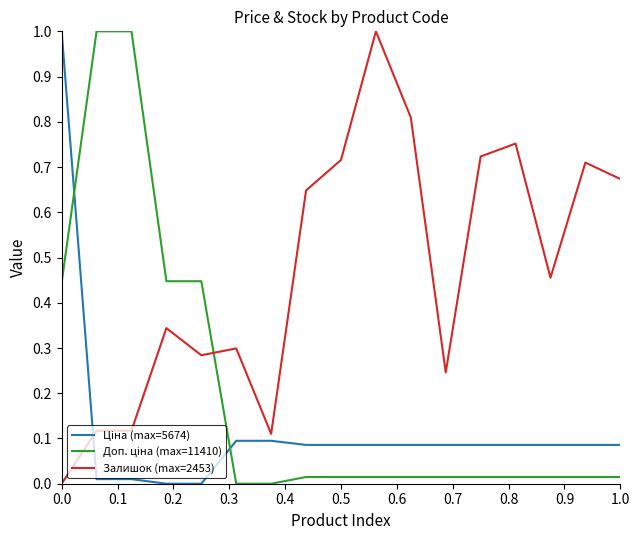

What is the greatest value displayed?

1.0